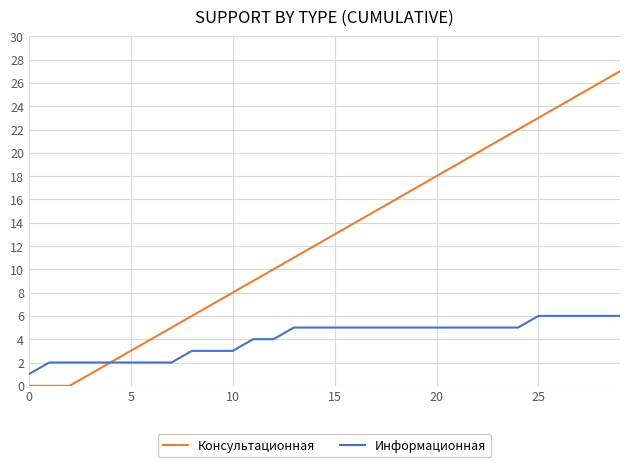

Rank the series by their average value, from highest to lowest.

Консультационная, Информационная